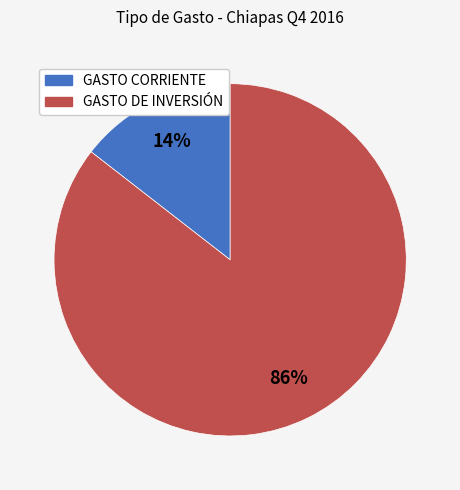

To the nearest percent, what percentage of the pie is GASTO CORRIENTE?

14%